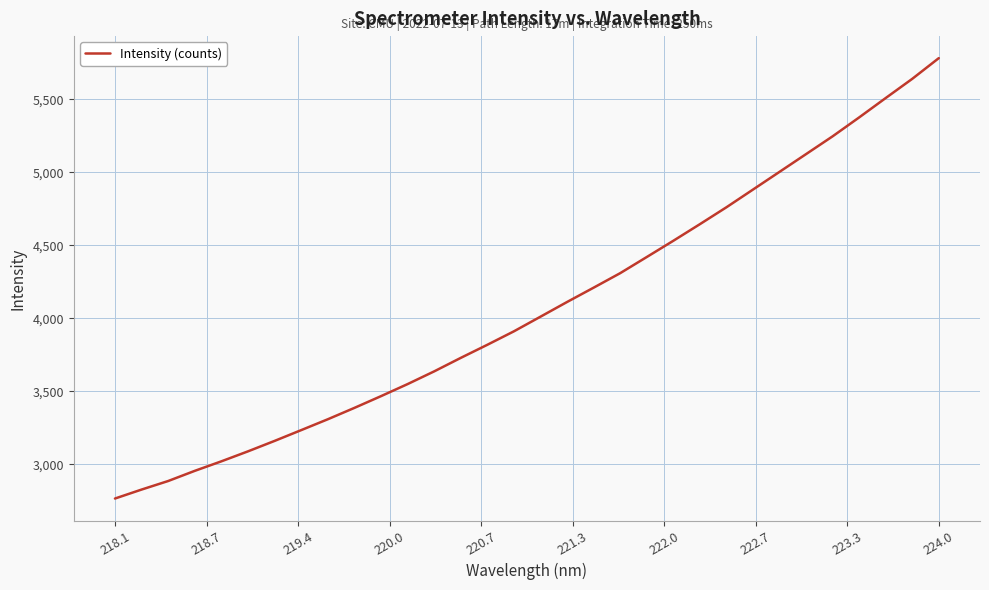

How many series are shown in this chart?

1